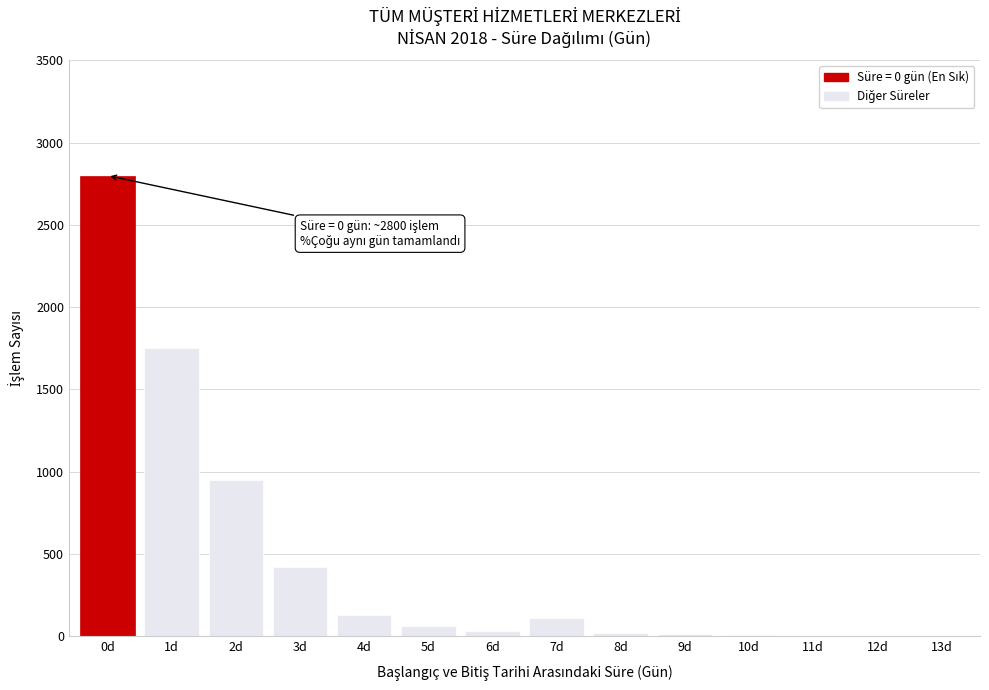

Where is the data nearest to the value 1400?

1d